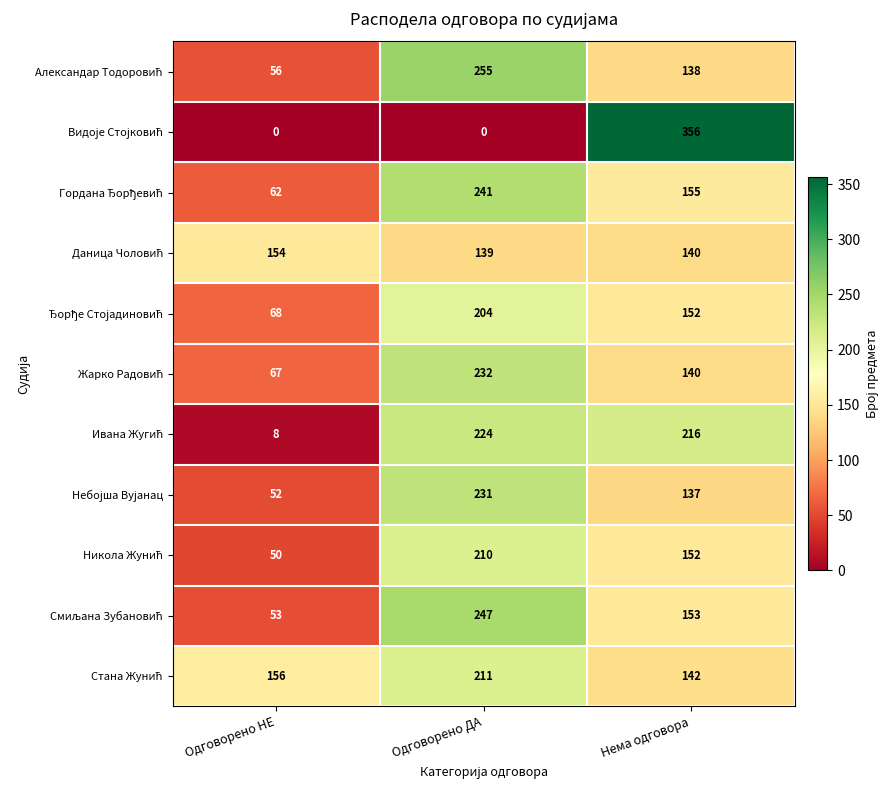

What is the greatest value displayed?

356